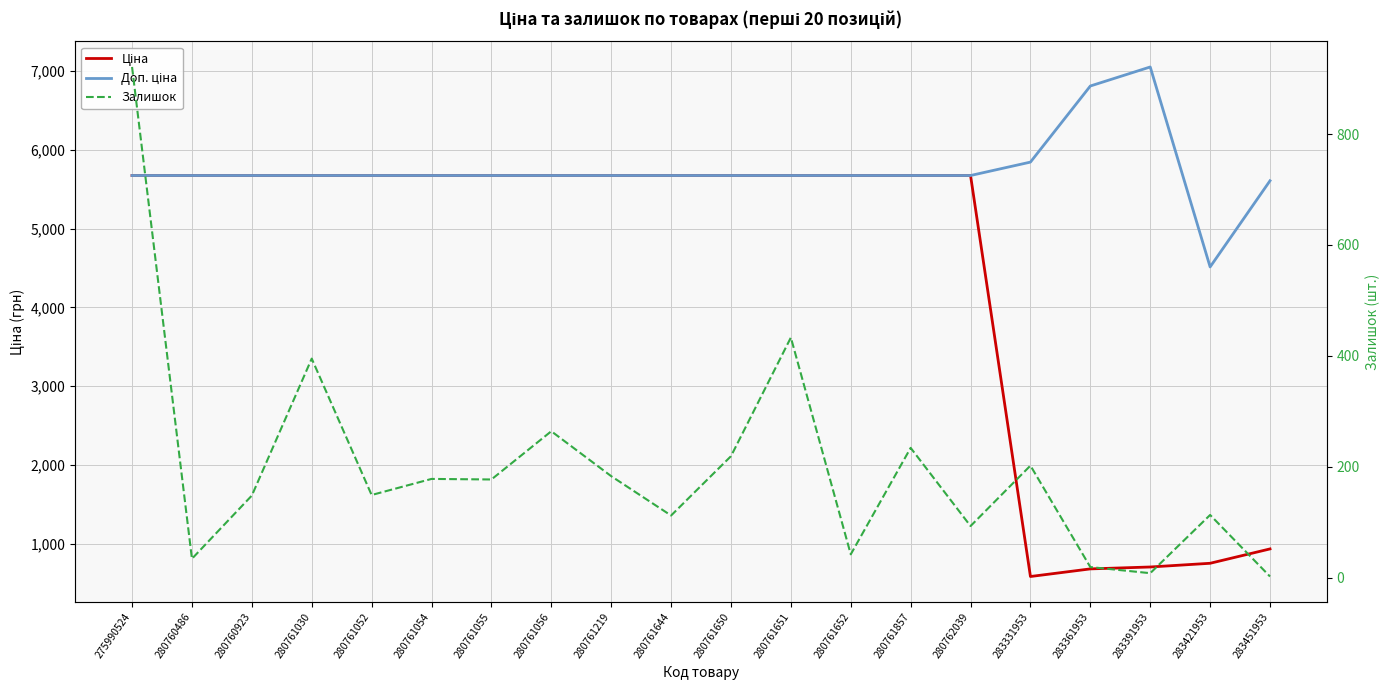

Where does the Ціна series first go above 5673?

275990524